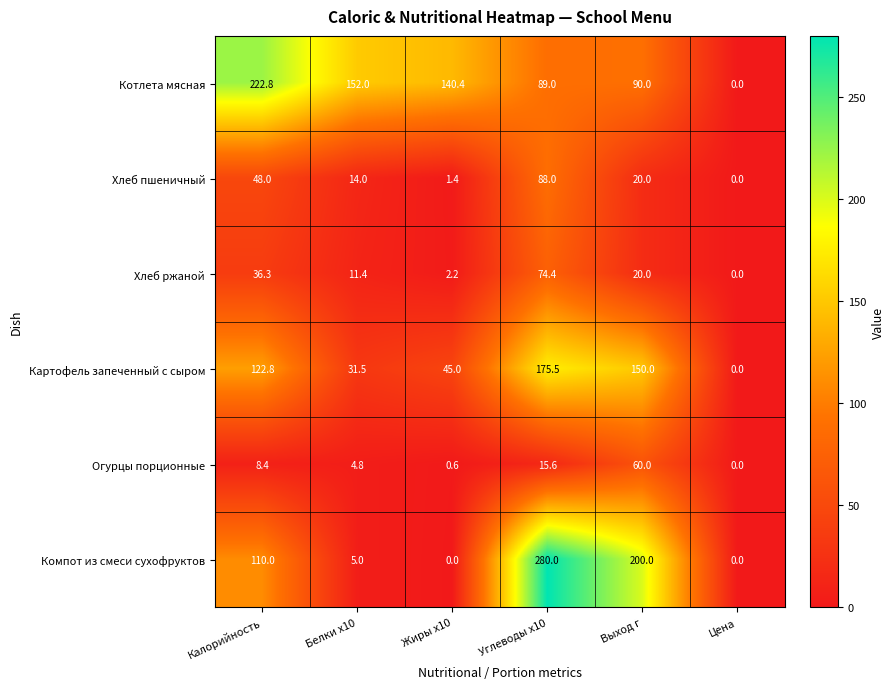

Which category has the highest value in the Огурцы порционные series?

Выход г